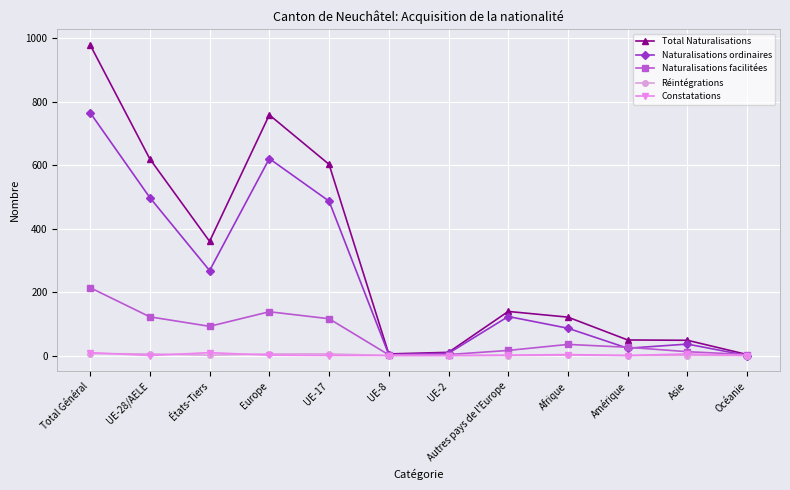

The Naturalisations ordinaires series shows -463 at Océanie. True or false?

False